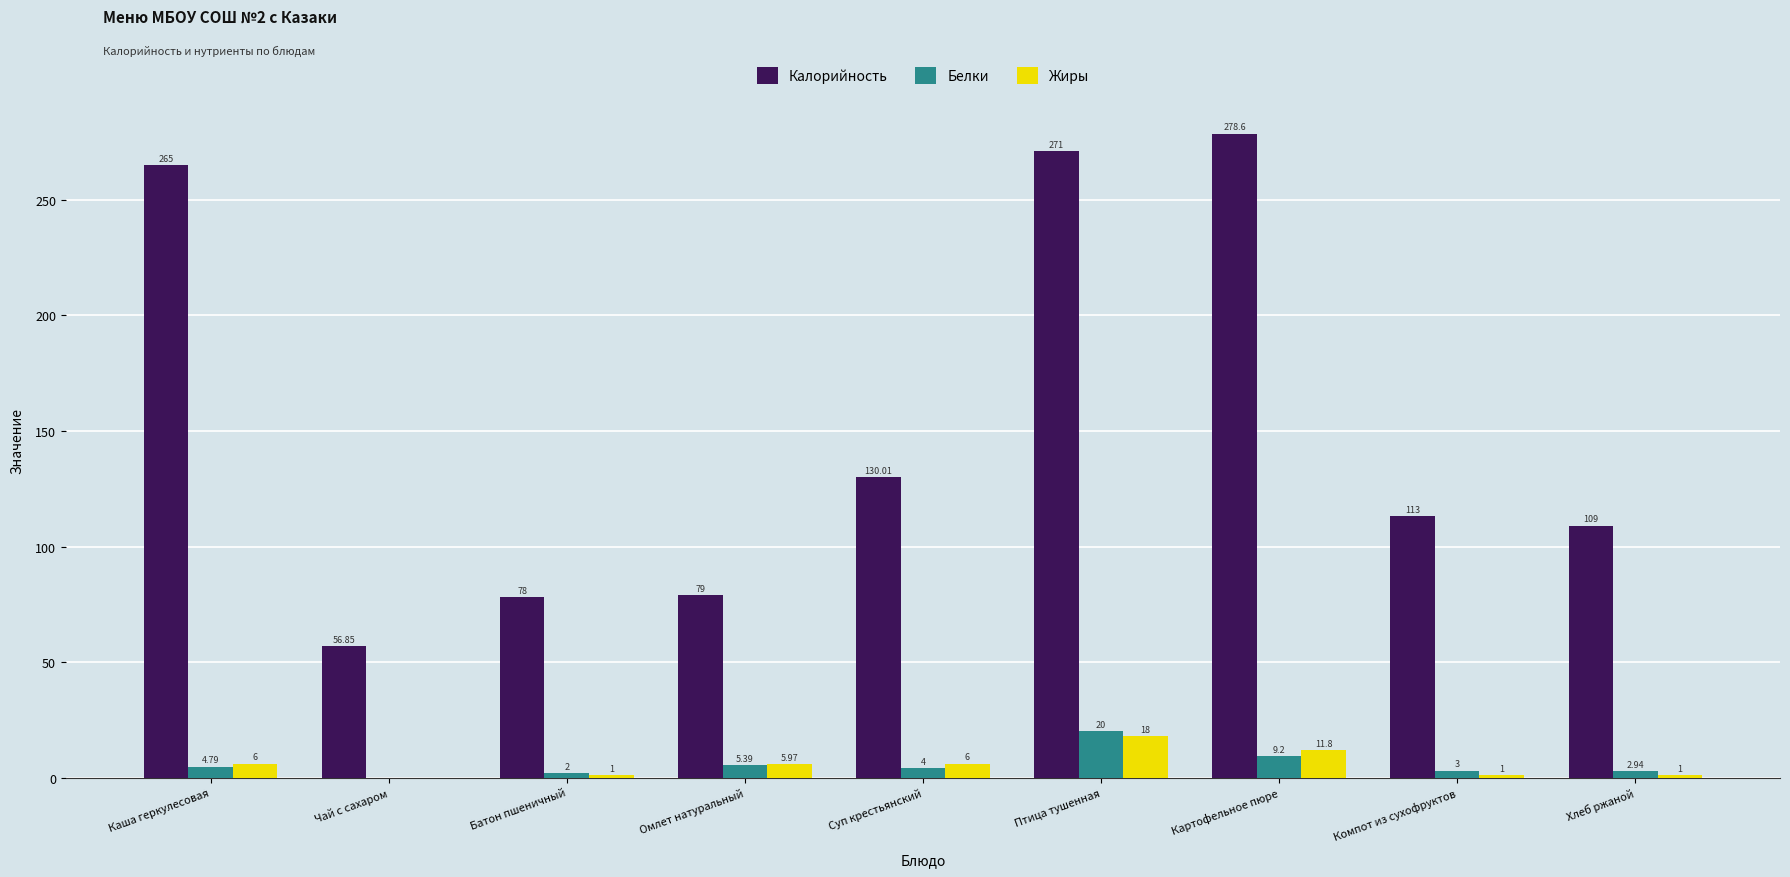

Which series changed the most between Омлет натуральный and Суп крестьянский?

Калорийность